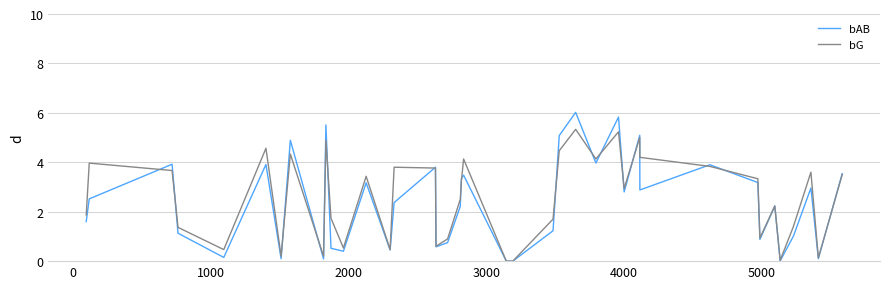

List the series in order of their peak value, highest first.

bAB, bG